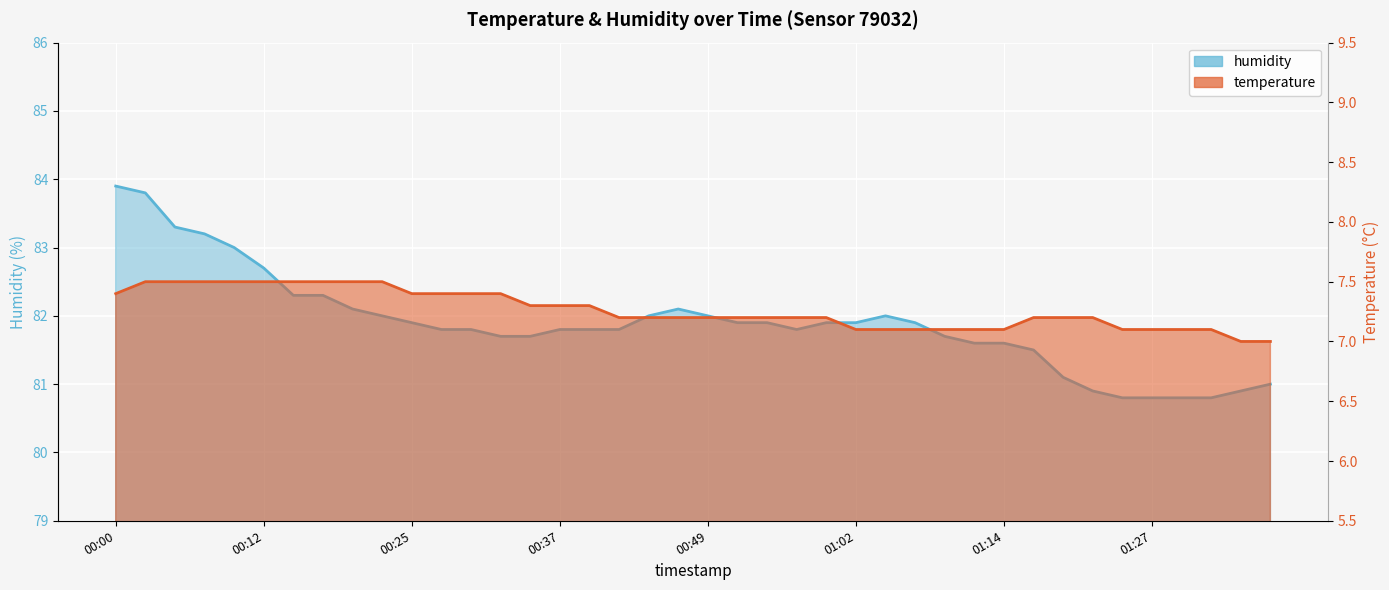

What position from the left is 17?

18